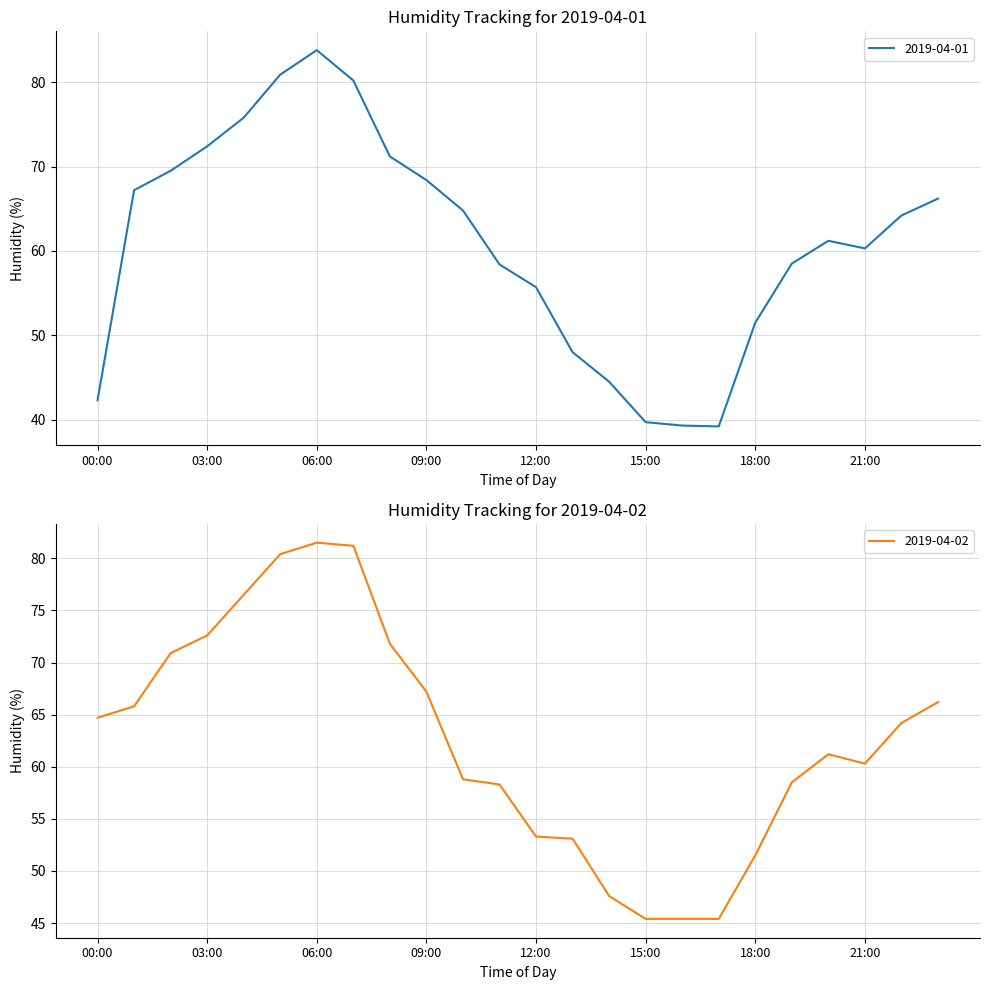

True or false: 2019-04-01 has a value of 60.3 at 21:00.

True